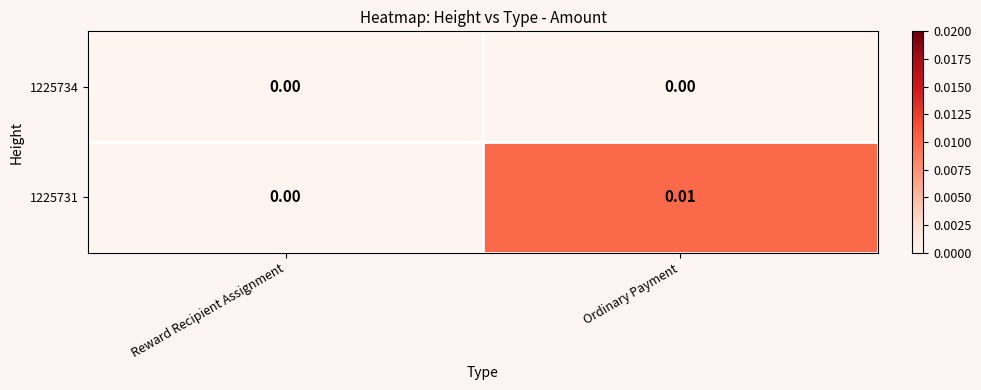

Is the value of 1225731 at Ordinary Payment greater than the value of 1225734 at Reward Recipient Assignment?

Yes